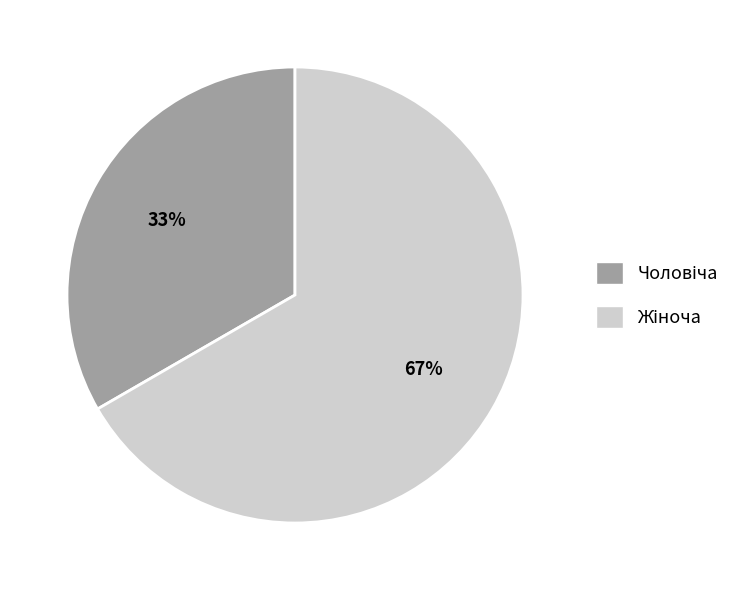

To the nearest percent, what is the average slice percentage?

50%